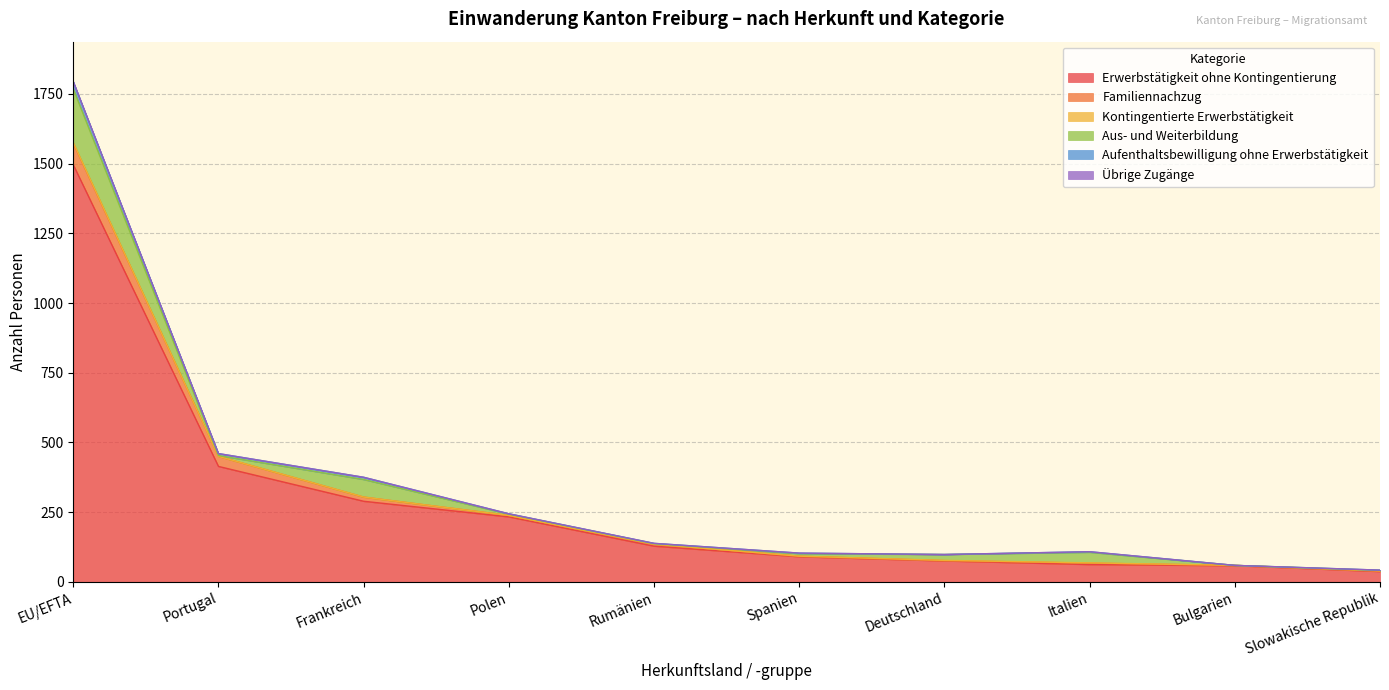

How many positive values does the Kontingentierte Erwerbstätigkeit series have?

3